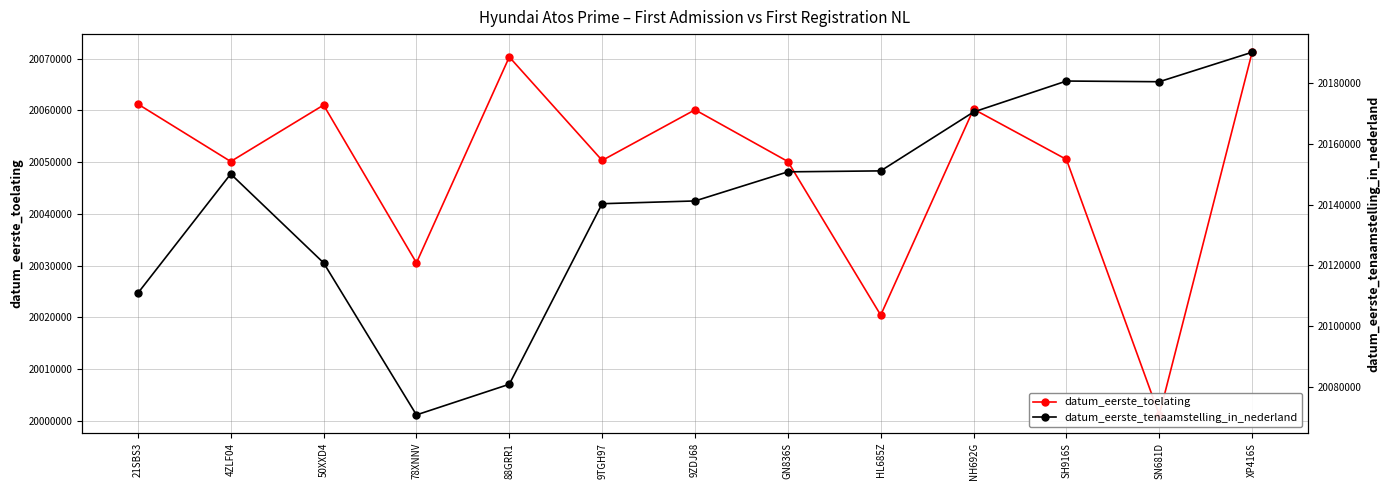

Reading left to right, list all the values displayed in this chart.

datum_eerste_toelating: 20061212	20050107	20061018	20030520	20070312	20050317	20060103	20050106	20020416	20060228	20050510	20001128	20071227
datum_eerste_tenaamstelling_in_nederland: 20110831	20150109	20120828	20070723	20080818	20140312	20141218	20150811	20151126	20170531	20180731	20180504	20190219